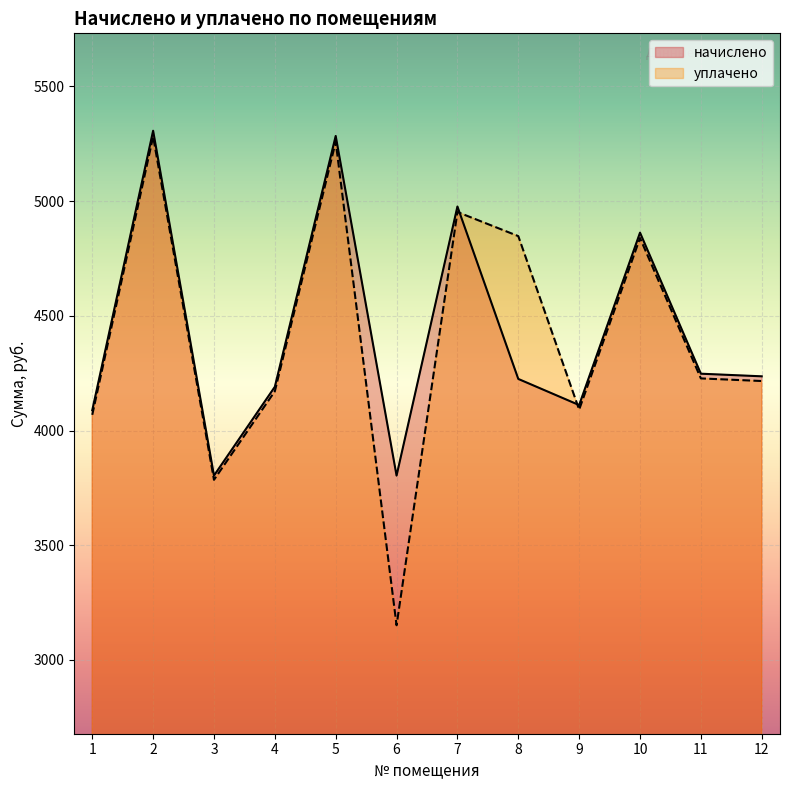

In уплачено, how many points are lower than both neighbors (excluding endpoints)?

3